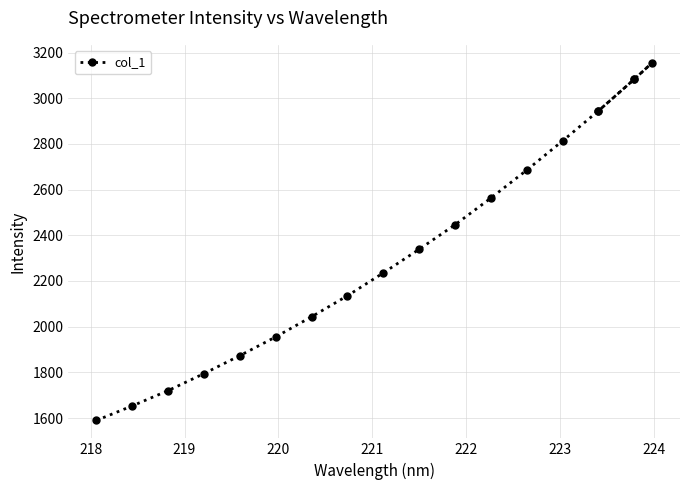

Does the chart have visible grid lines?

Yes